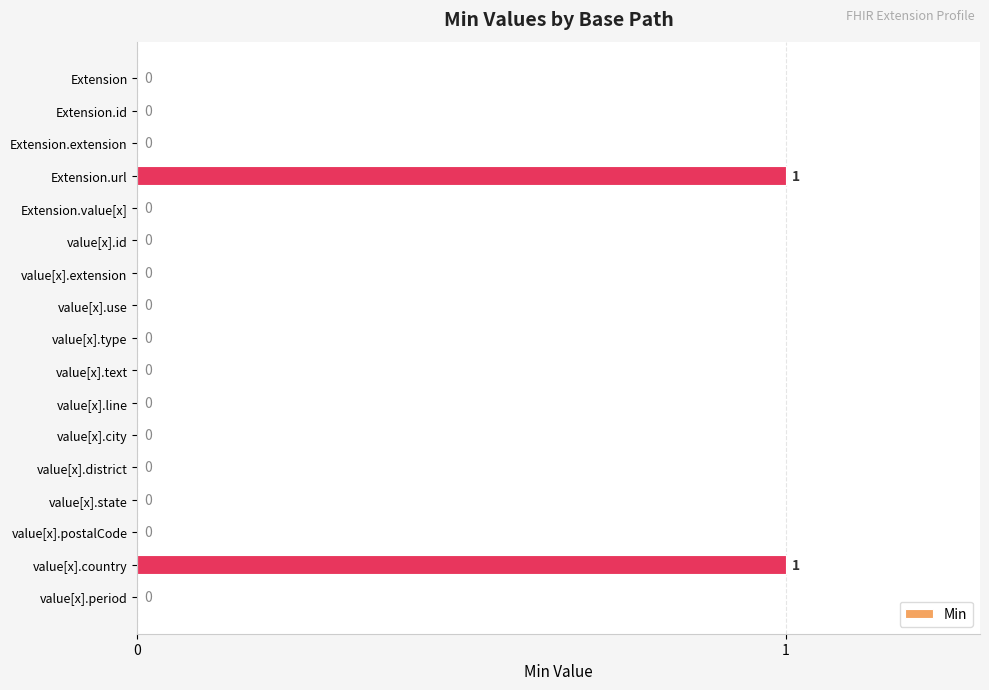

The value at value[x].extension is 0. True or false?

True